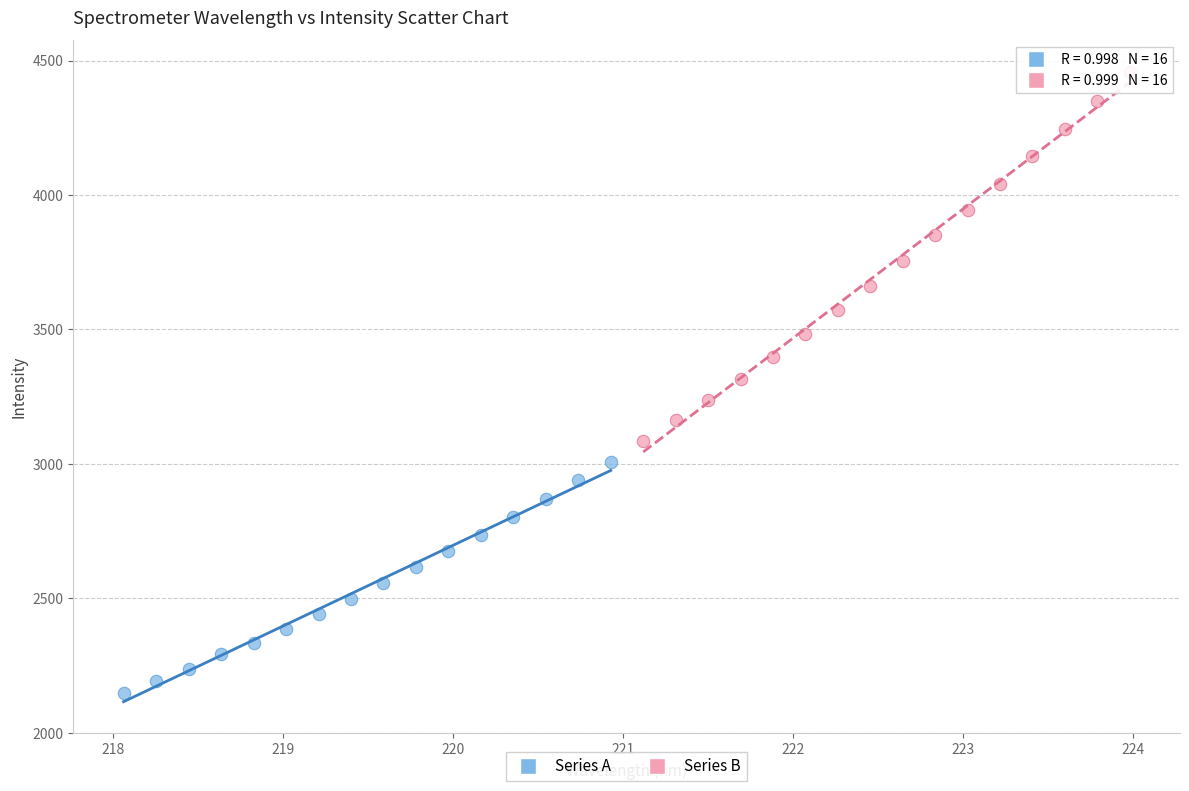

Which series reaches the minimum Y coordinate?

Series A